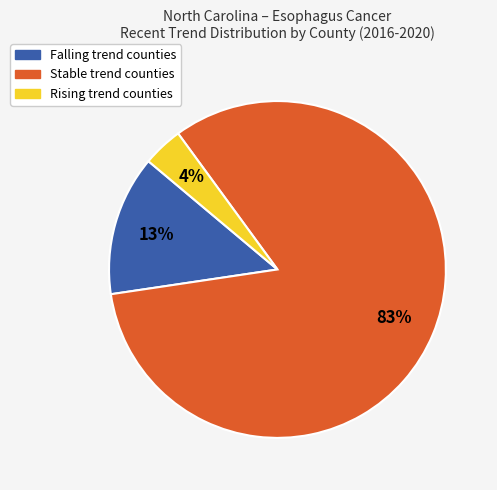

Is there a majority slice in this chart?

Yes